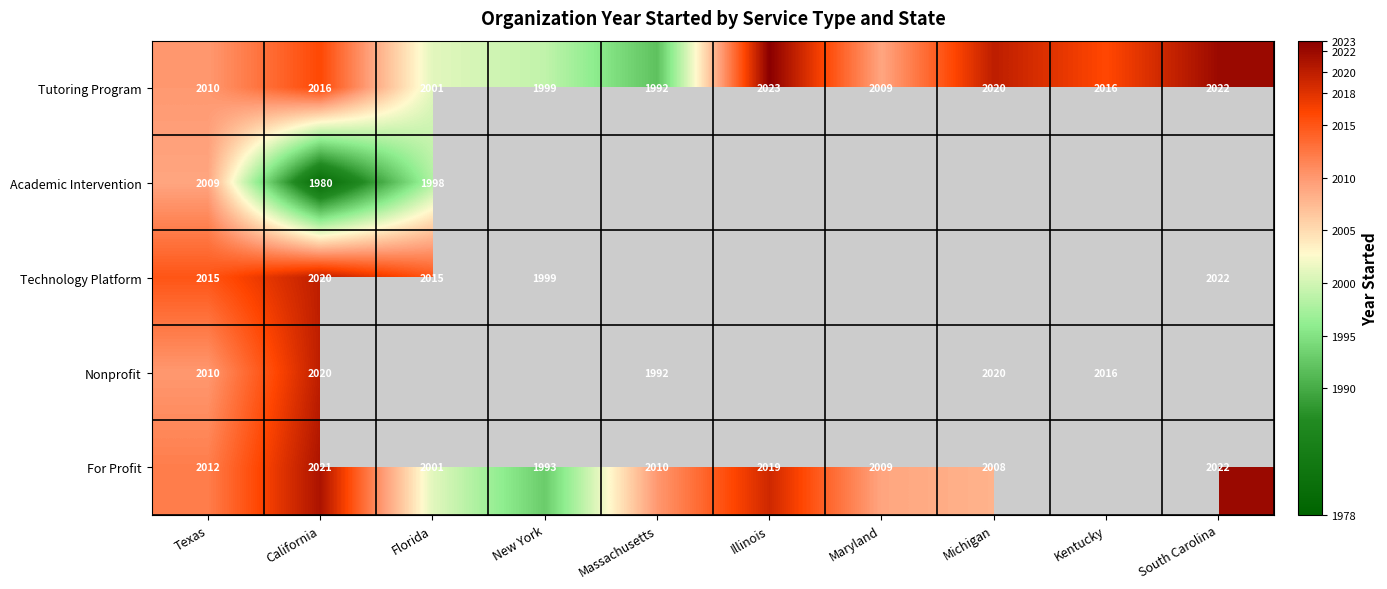

At which label is Tutoring Program closest to 2007?

Maryland